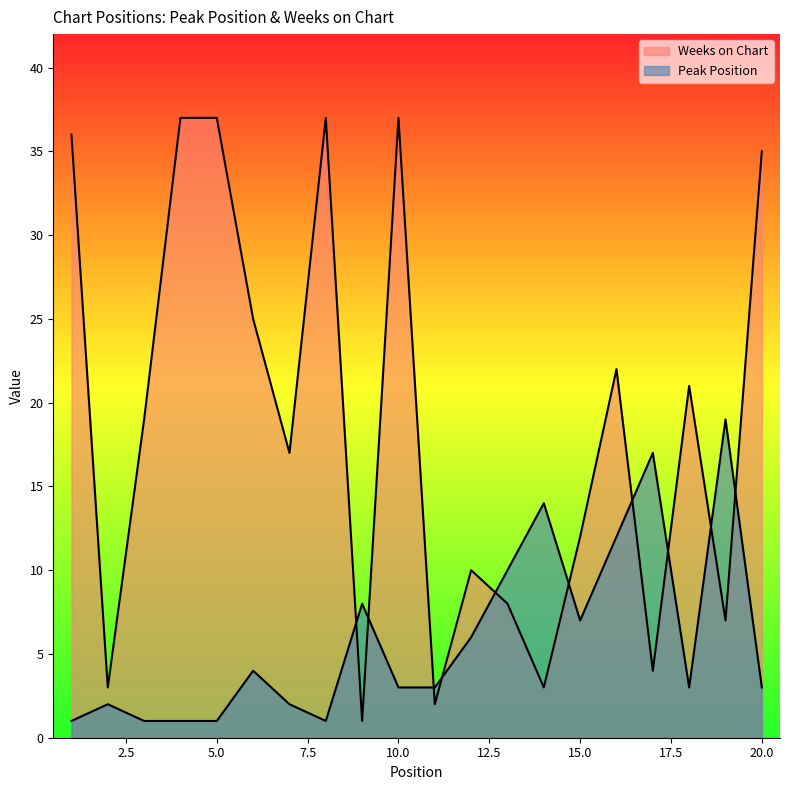

Reading left to right, transcribe all the data shown in this chart.

Peak Position: 1	2	1	1	1	4	2	1	8	3	3	6	10	14	7	12	17	3	19	3
Weeks on Chart: 36	3	19	37	37	25	17	37	1	37	2	10	8	3	12	22	4	21	7	35